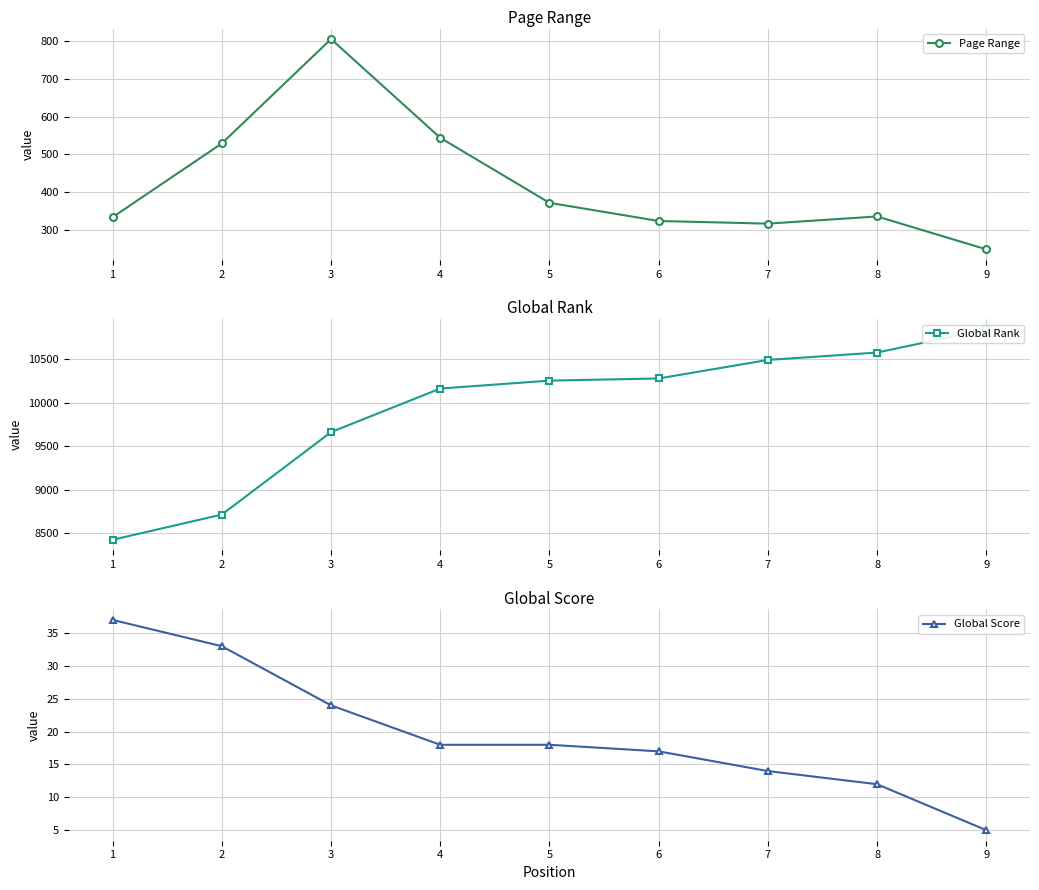

List the labels in order of Page Range value, largest first.

3, 4, 2, 5, 8, 1, 6, 7, 9